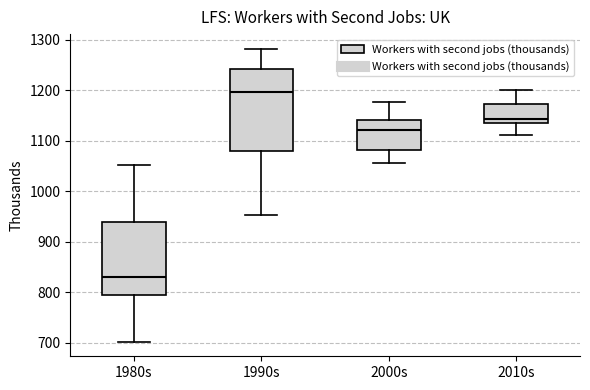

Where does the upper whisker of the box for 2010s end on the y-axis? The values are not printed on the chart, so give them approximately, as read against the axis.

1200